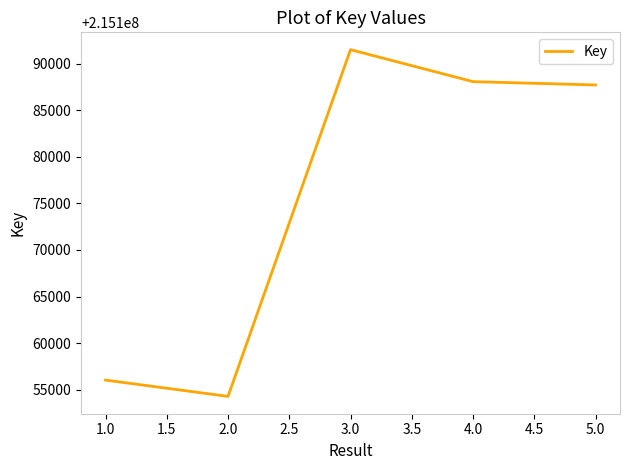

What is the difference between the second highest and second lowest values?

32068